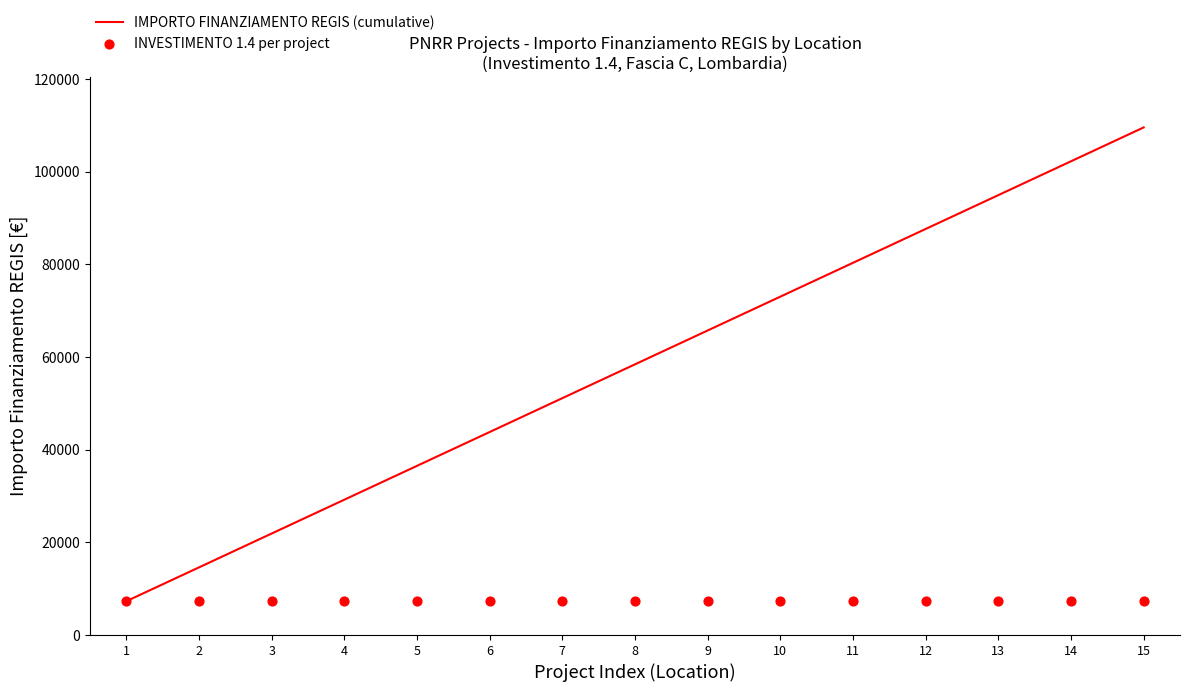

What are all the series names shown in the legend?

IMPORTO FINANZIAMENTO REGIS (cumulative), INVESTIMENTO 1.4 per project